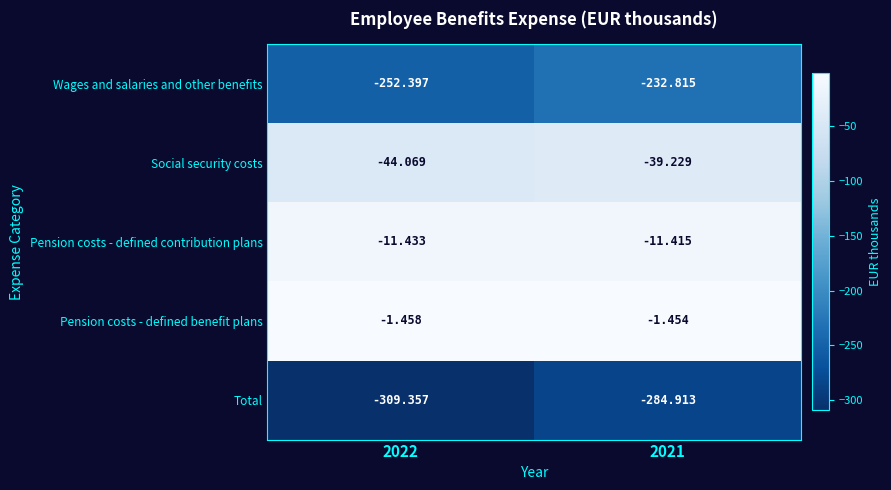

Rank the series by their maximum value, from highest to lowest.

Pension costs - defined benefit plans, Pension costs - defined contribution plans, Social security costs, Wages and salaries and other benefits, Total